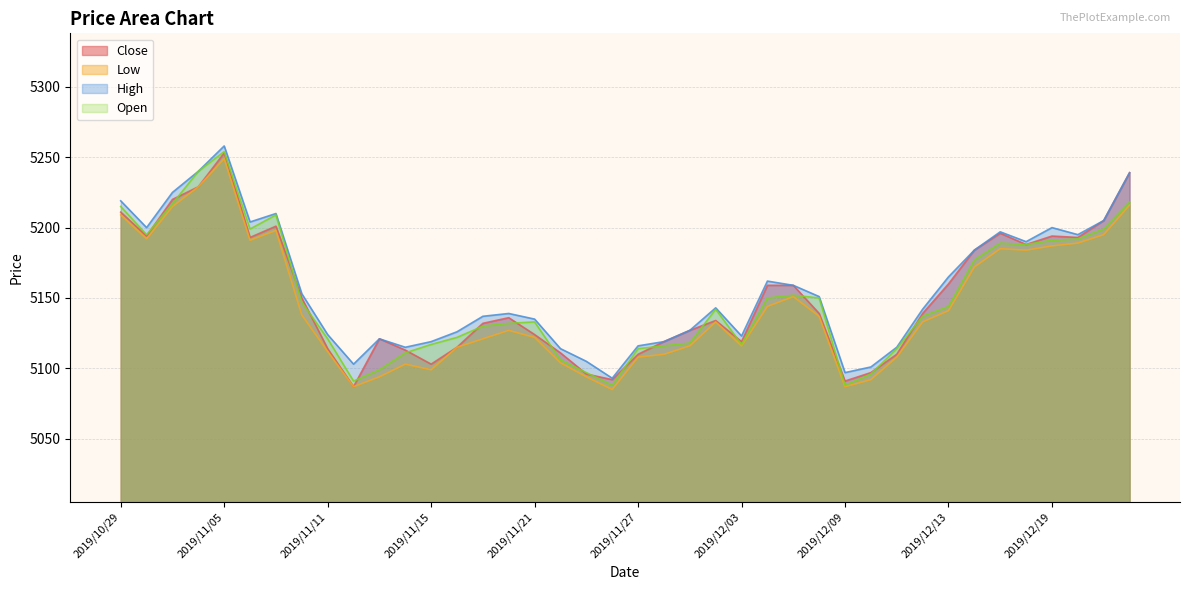

True or false: High and Close intersect in this chart.

False